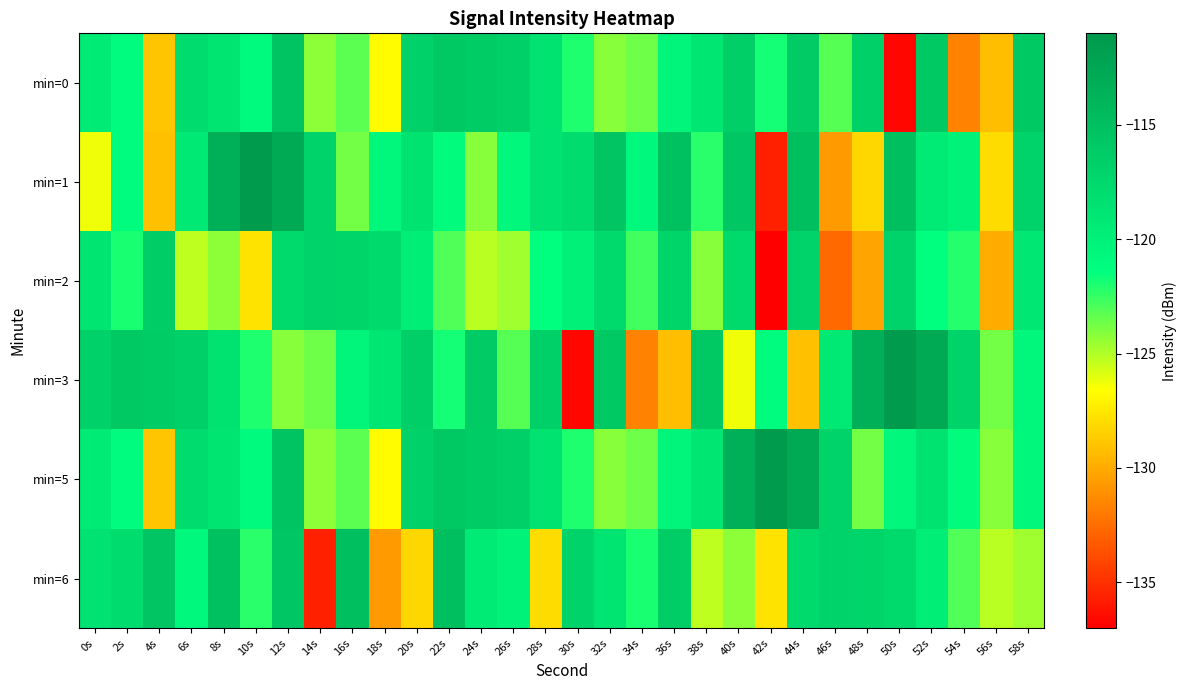

How many categories are shown in the chart?

30